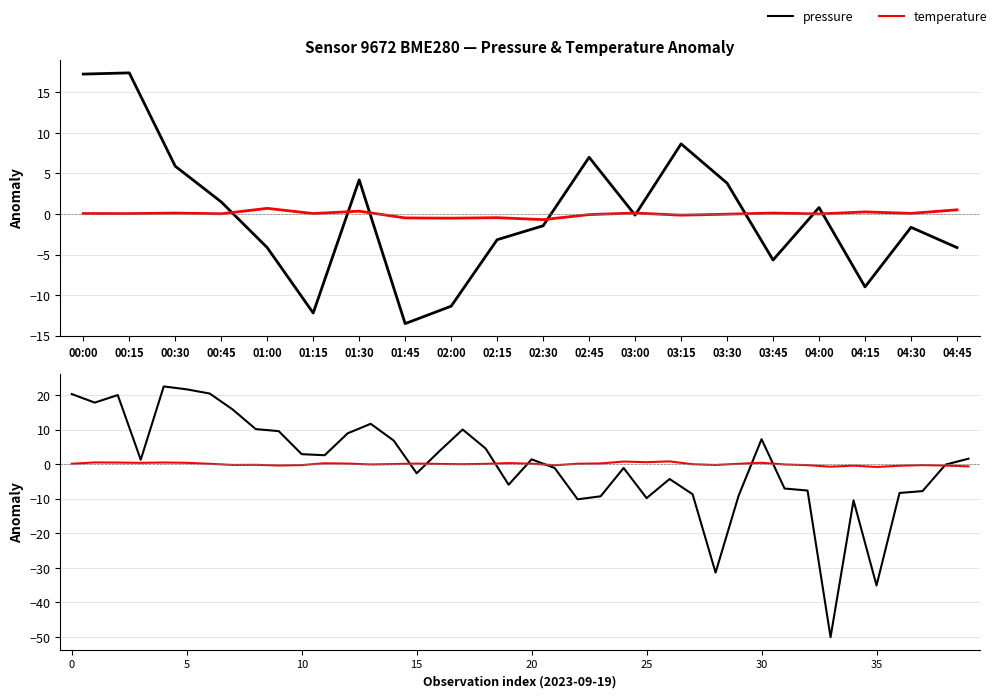

What is the value of the pressure point at the 4th from the left?

1.3